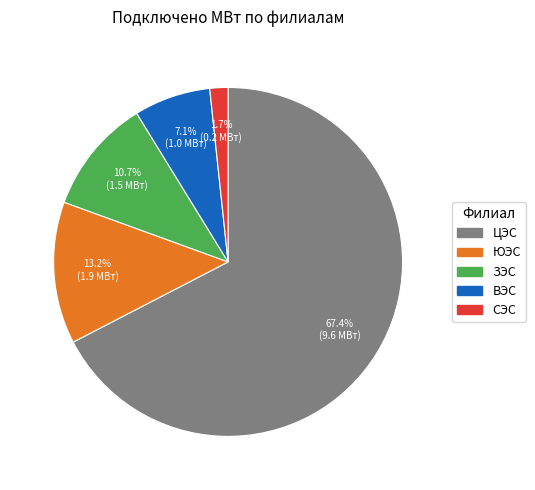

What percentage do СЭС and ВЭС together represent?

8.8%